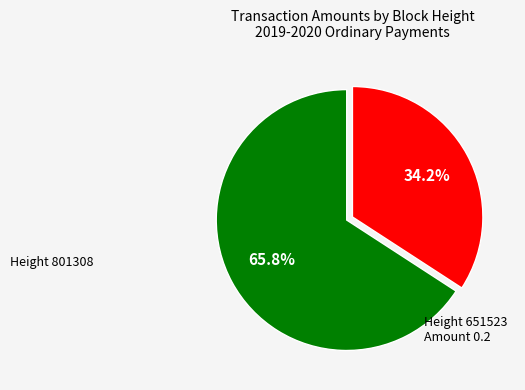

Does any single category account for the majority?

Yes